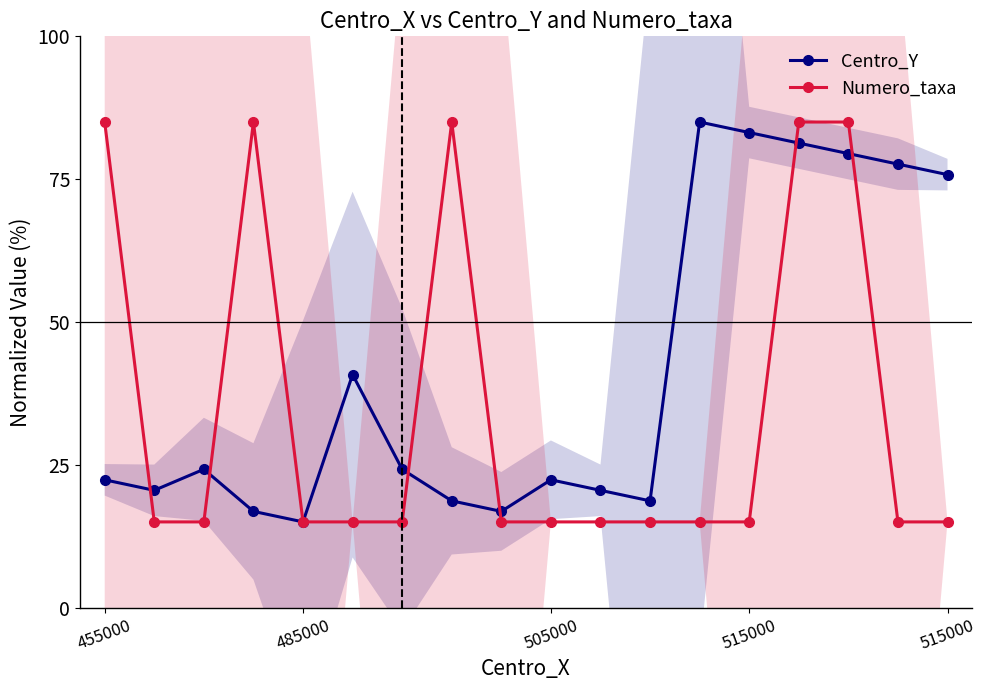

How many values in the Centro_Y series exceed 24?

9